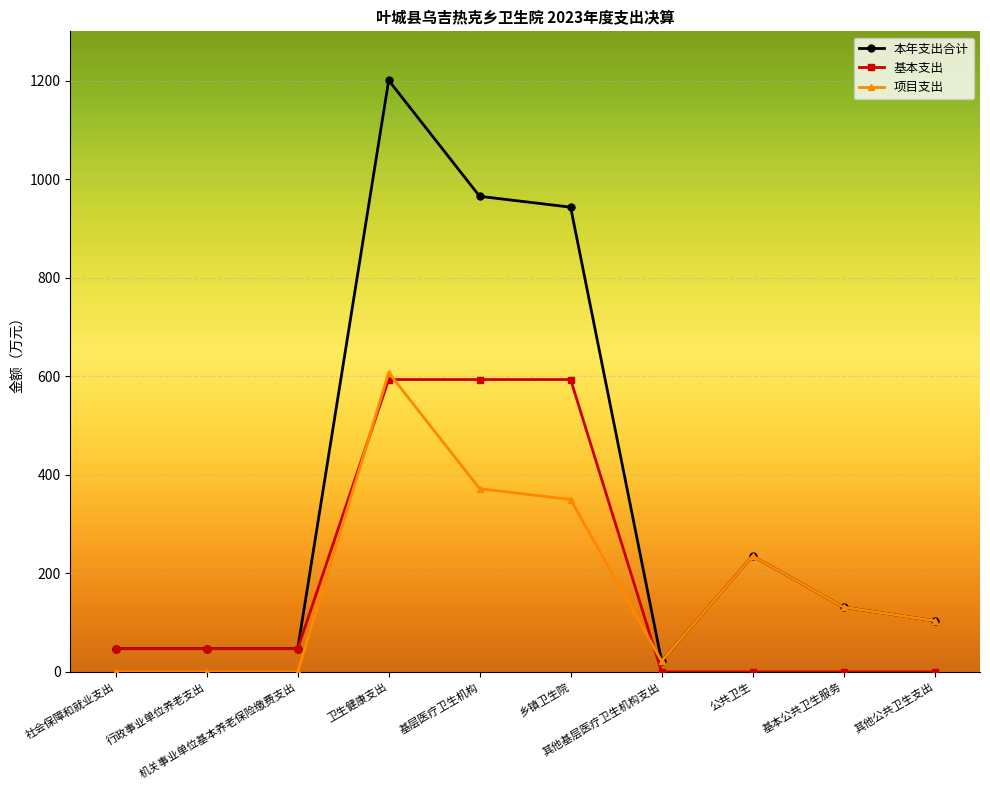

Which series has the largest range (max minus min)?

本年支出合计